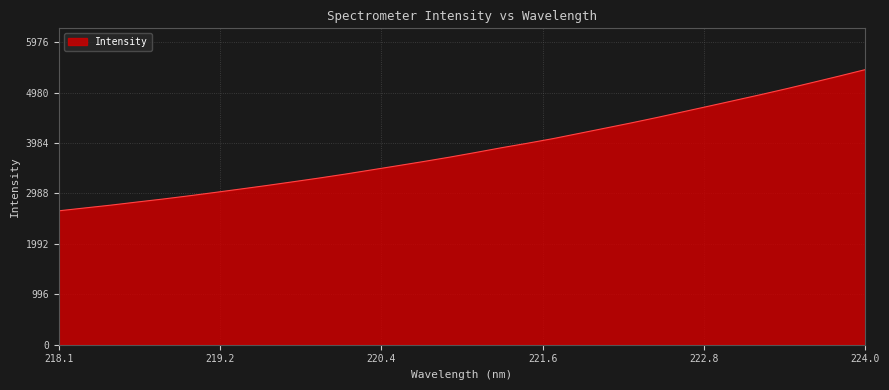

What is the maximum value shown in the chart?

5432.9